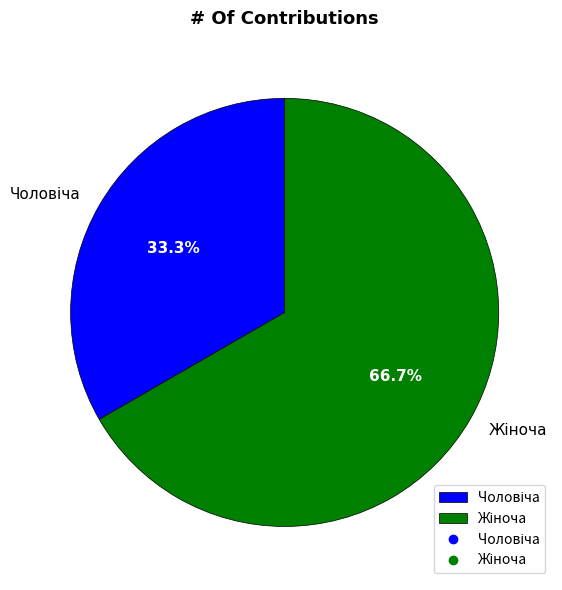

Is there a majority slice in this chart?

Yes